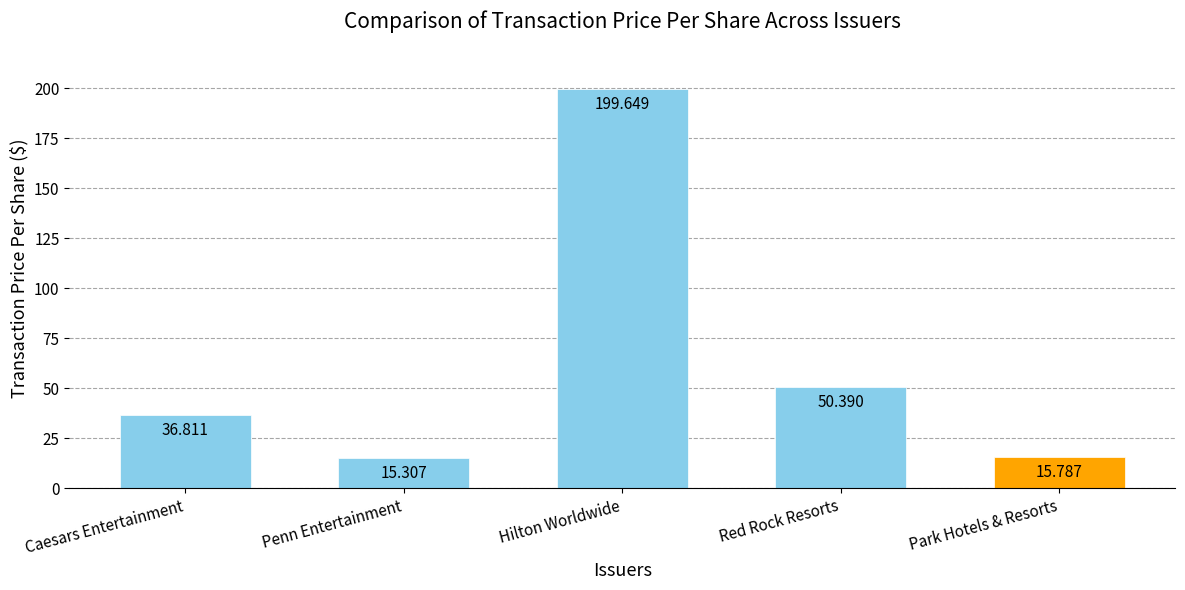

How many values exceed 36?

3